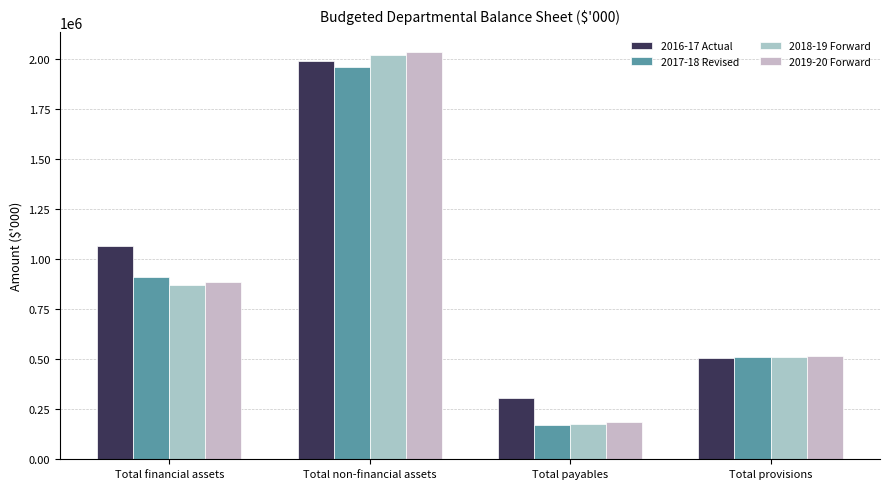

Where does the 2019-20 Forward series first go above 885145?

Total non-financial assets